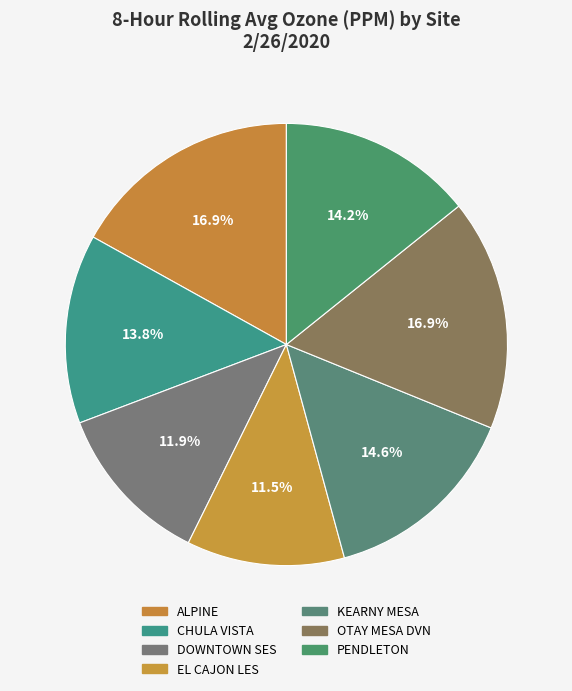

To the nearest percent, what is the average slice percentage?

14%